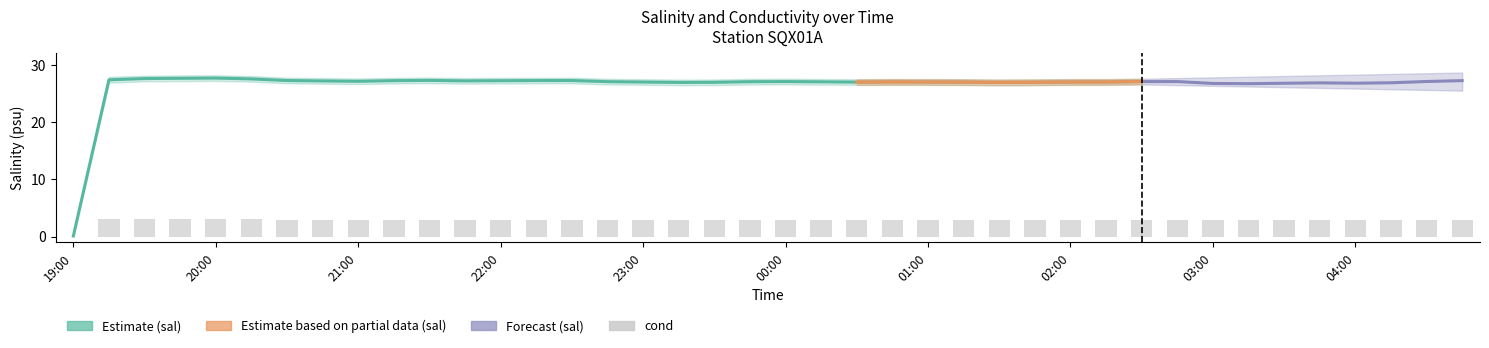

Between 2010-04-07 22:45 and 2010-04-08 02:30, which series saw the biggest shift?

sal